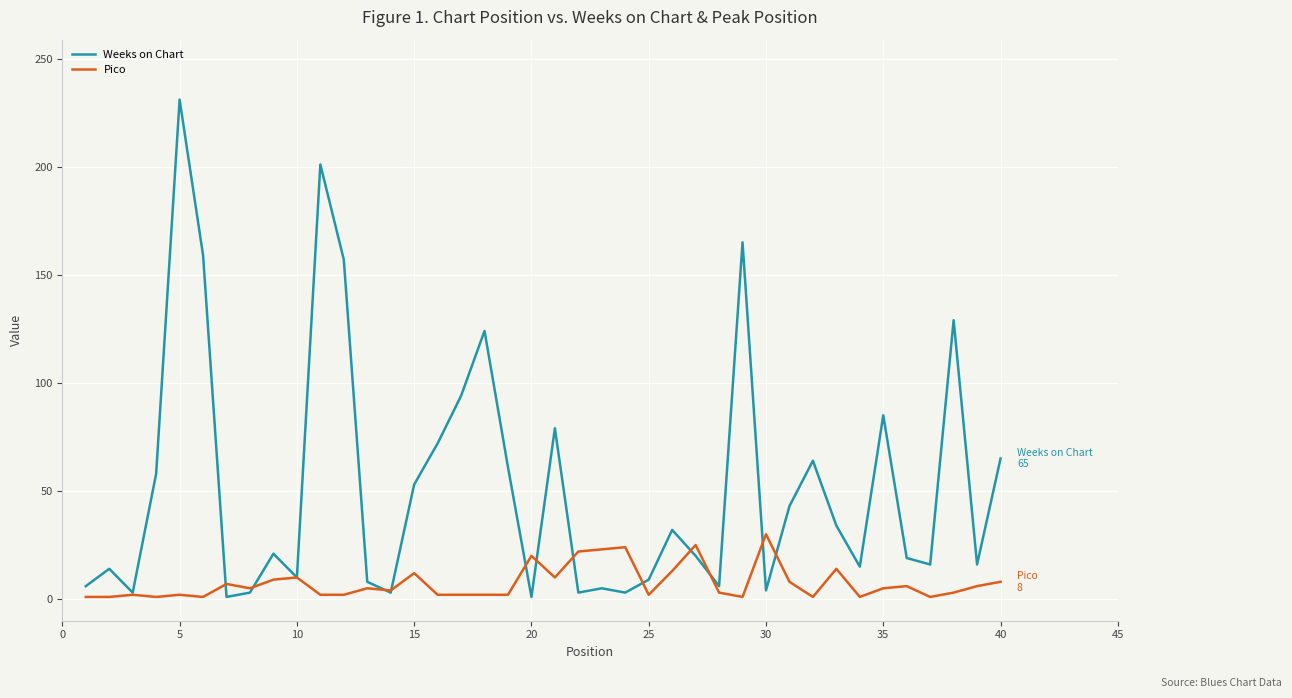

Rank the series by their average value, from lowest to highest.

Pico, Weeks on Chart